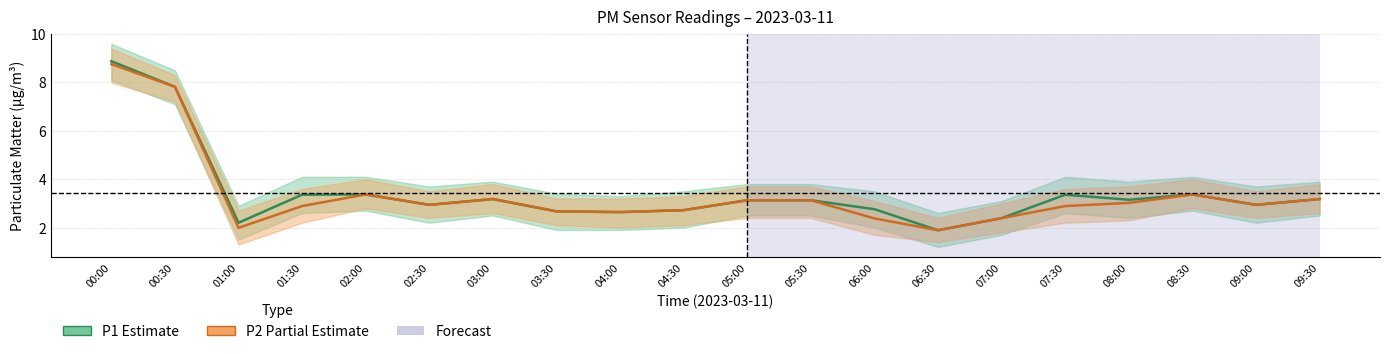

Which series has the largest range (max minus min)?

P1 (Estimate)